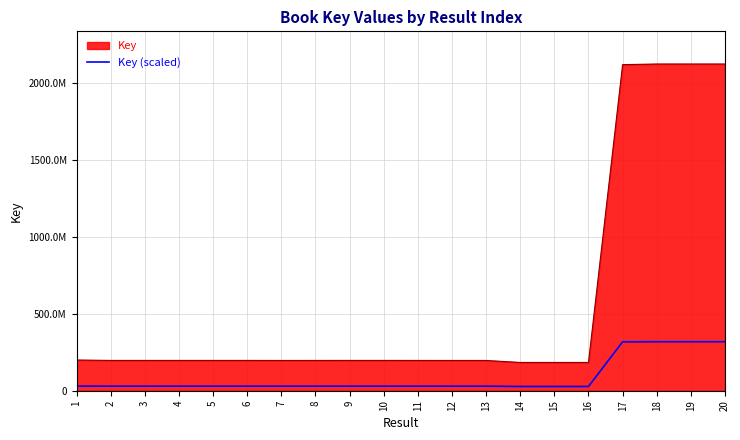

Does the chart have visible grid lines?

Yes